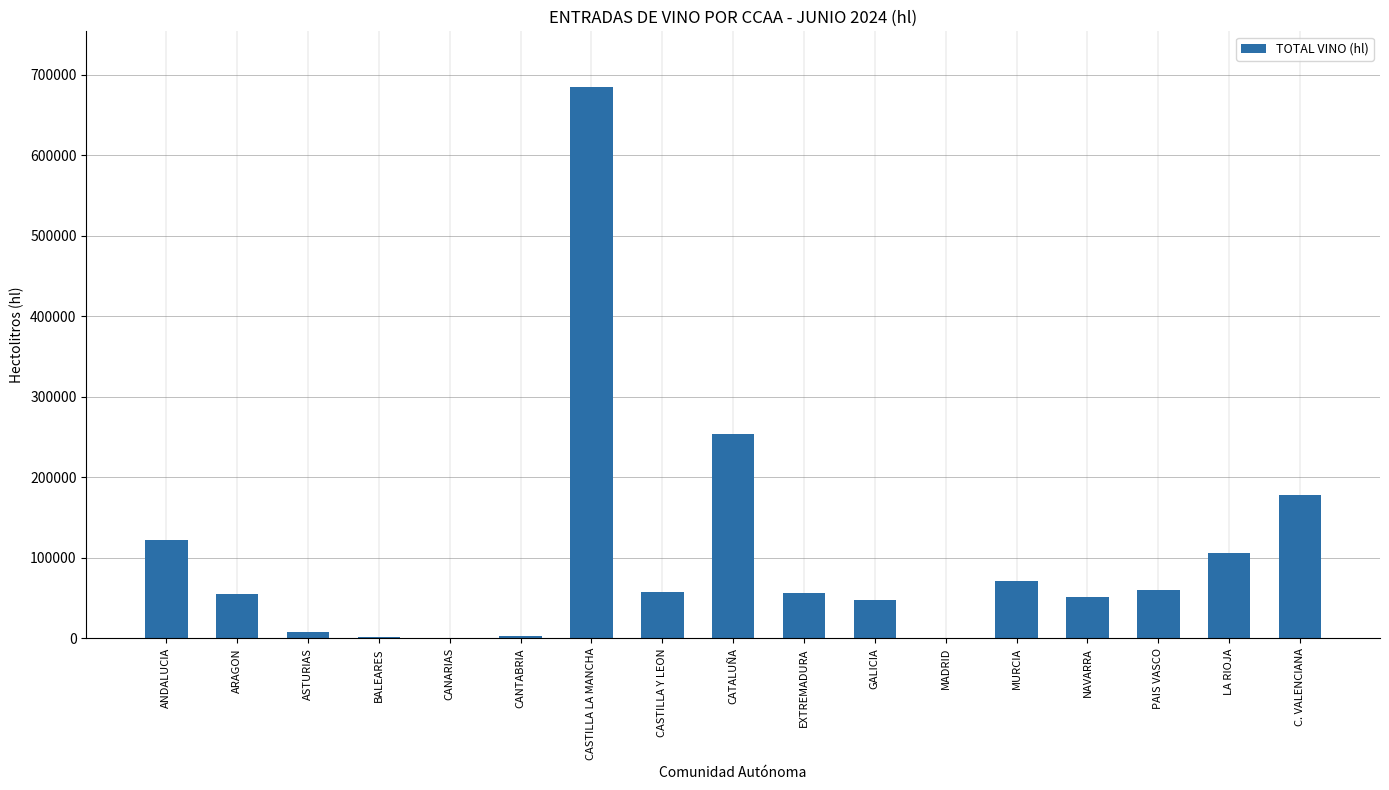

What is the change in value from CANTABRIA to NAVARRA?

+48403